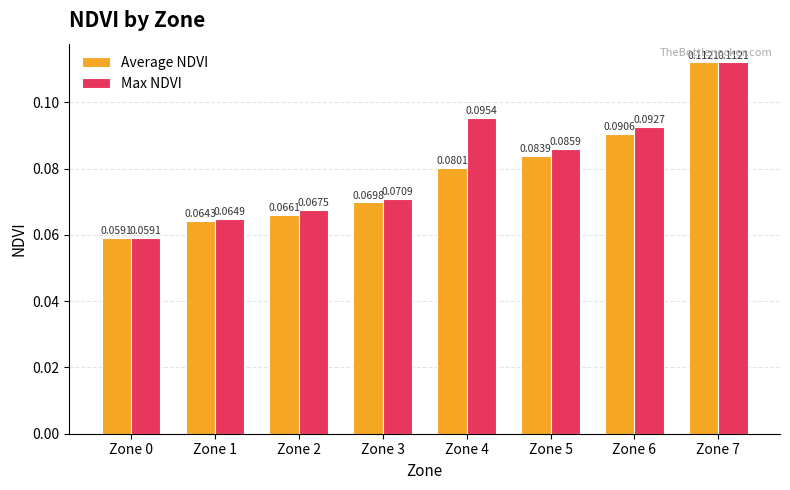

Is it true that Average NDVI equals 0.0 at Zone 4?

False